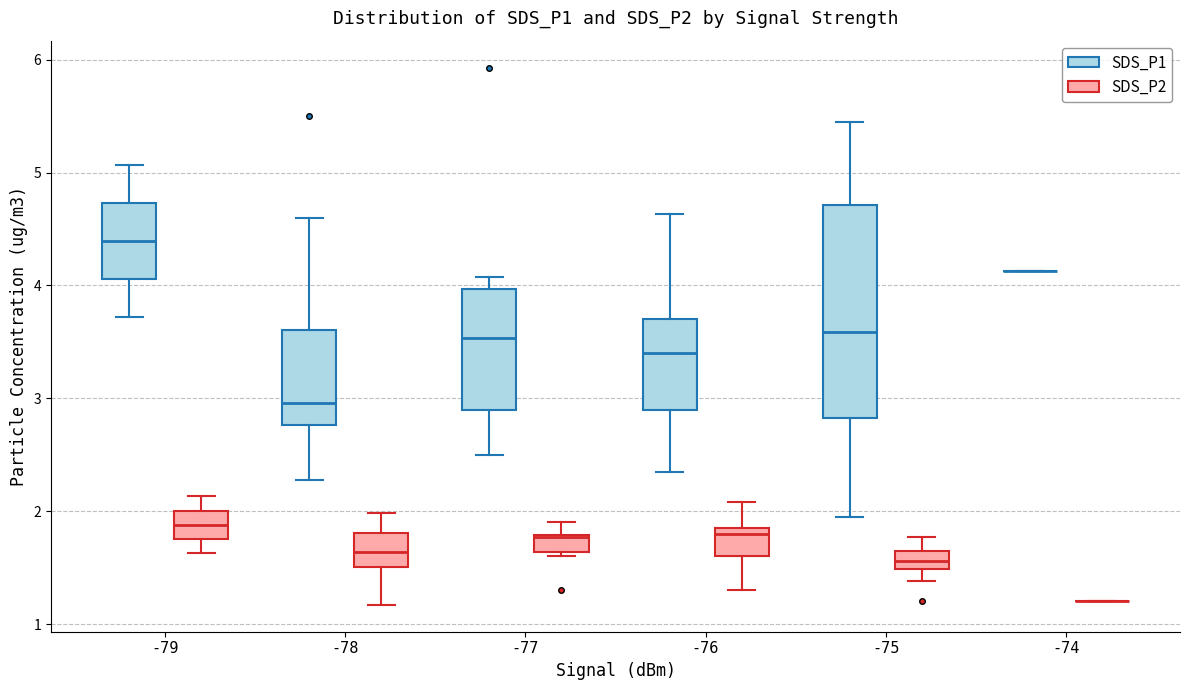

Where does the median line of the box for -79 (SDS_P2) sit on the y-axis? The values are not printed on the chart, so give them approximately, as read against the axis.

1.9